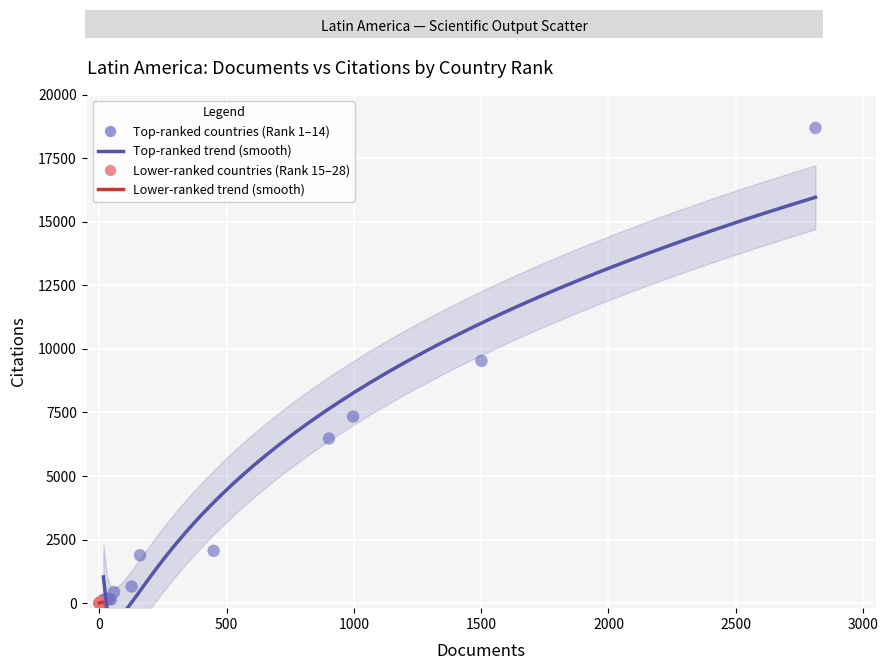

Which series reaches the maximum Y coordinate?

Top-ranked countries (Rank 1–14)